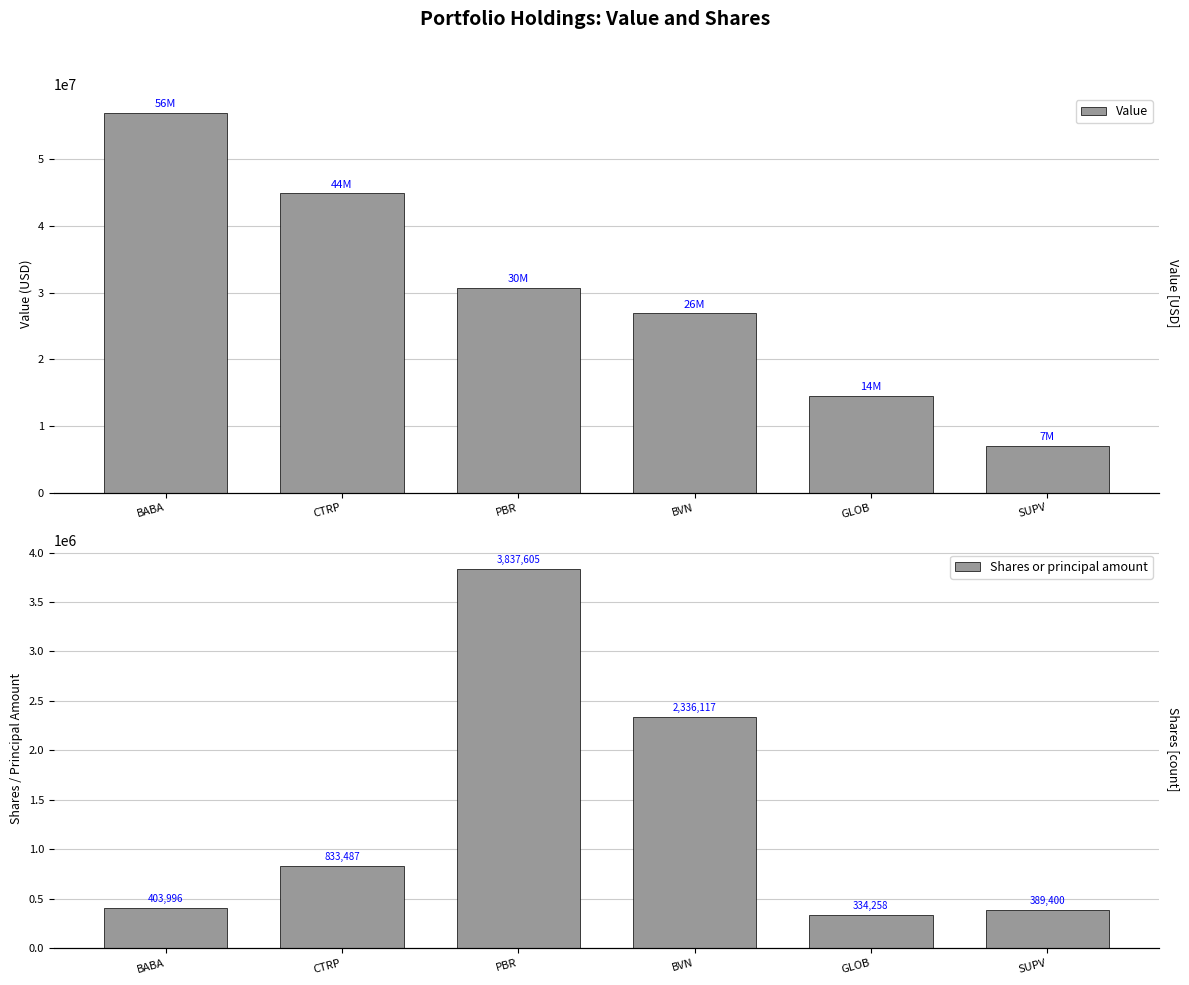

How many categories are shown in the chart?

6